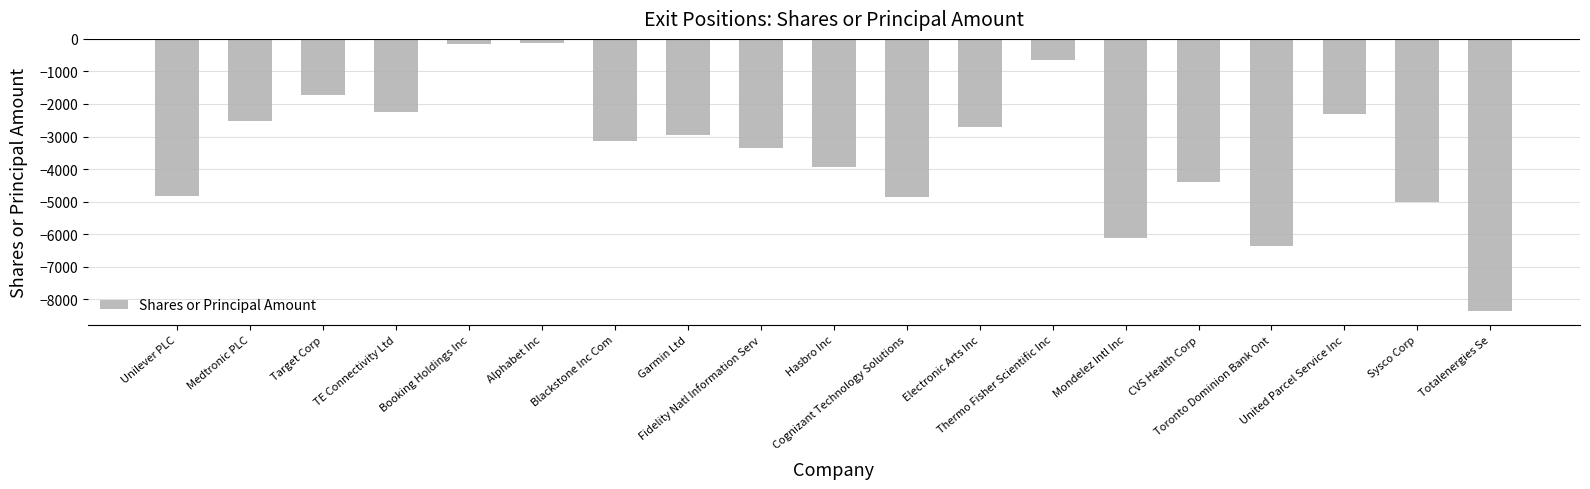

What is the label of the 3rd bar from the left?

Target Corp